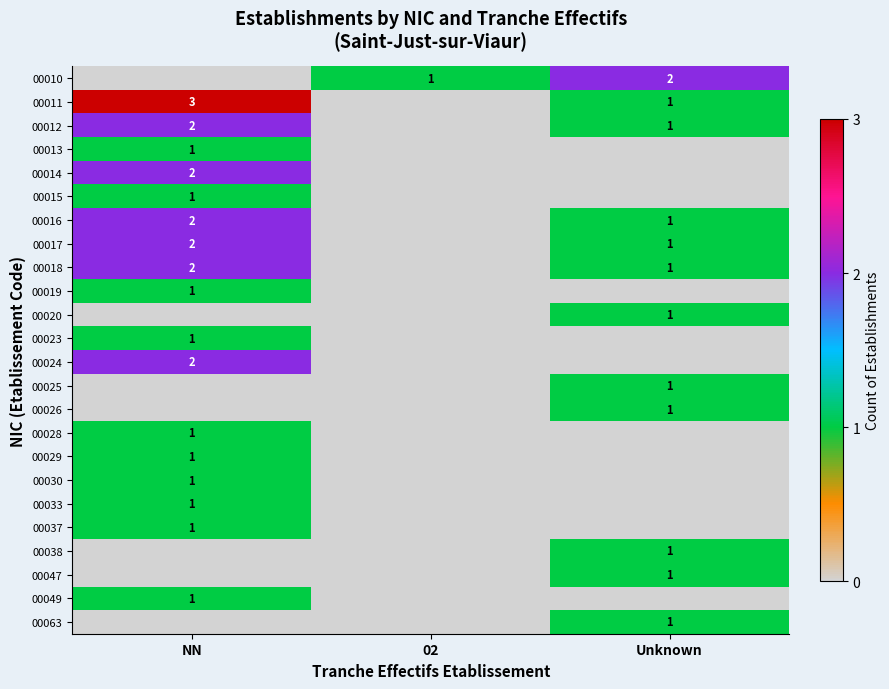

True or false: 00018 has a value of 1 at Unknown.

True